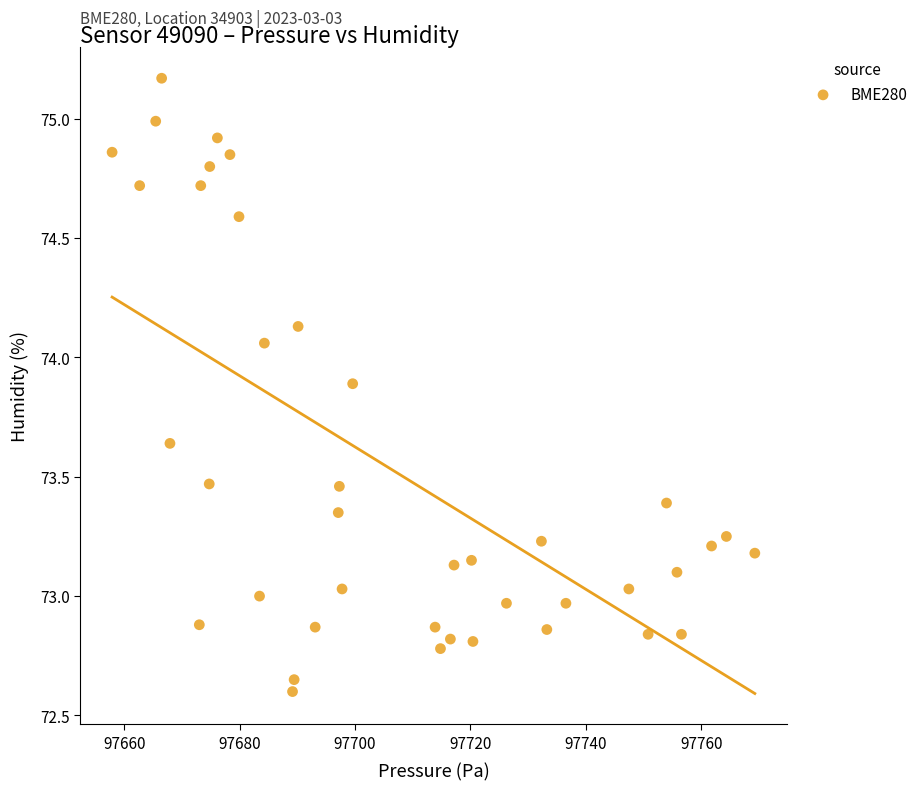

What is the range of Y values (max minus min)?

2.6